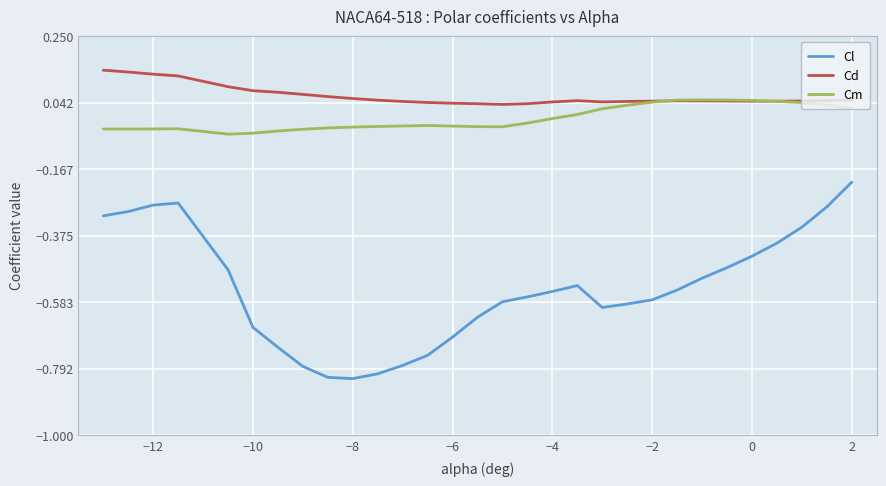

True or false: Cd and Cl intersect in this chart.

False